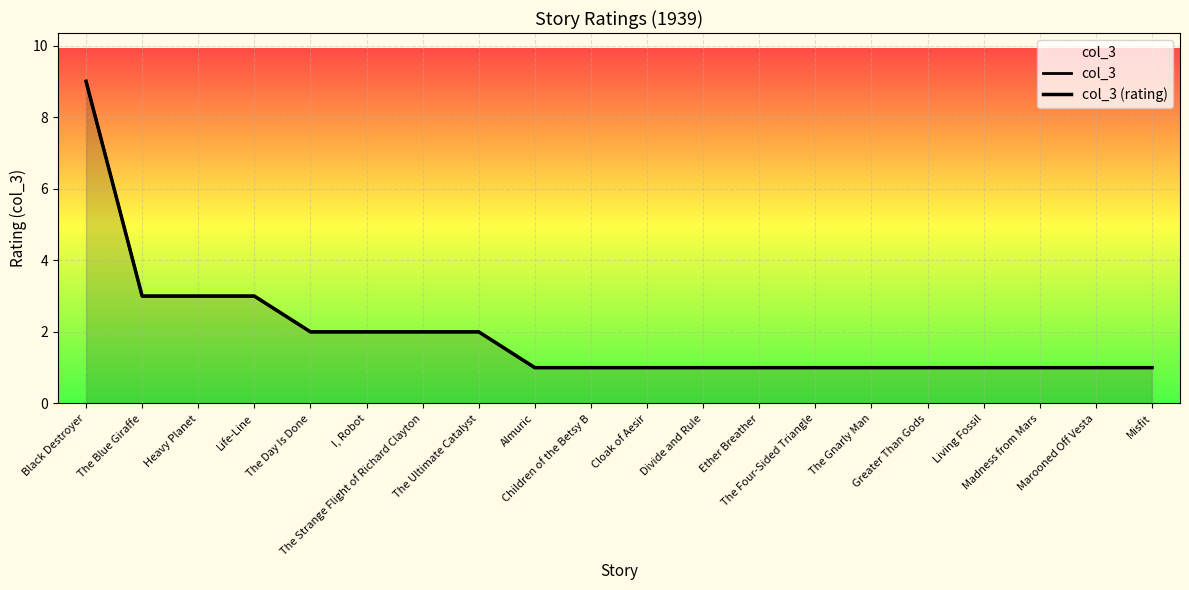

True or false: col_3 and col_3 (rating) cross at least once.

False